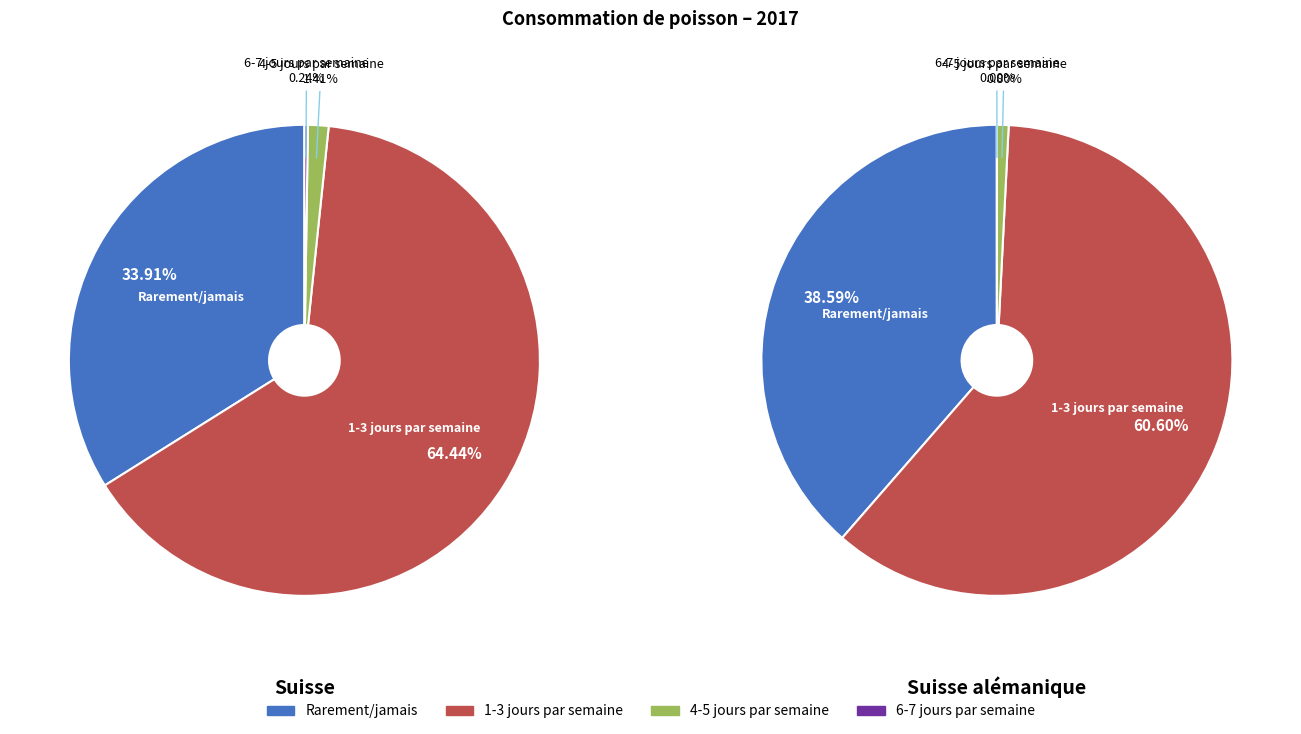

To the nearest percent, what is the average slice percentage?

25%